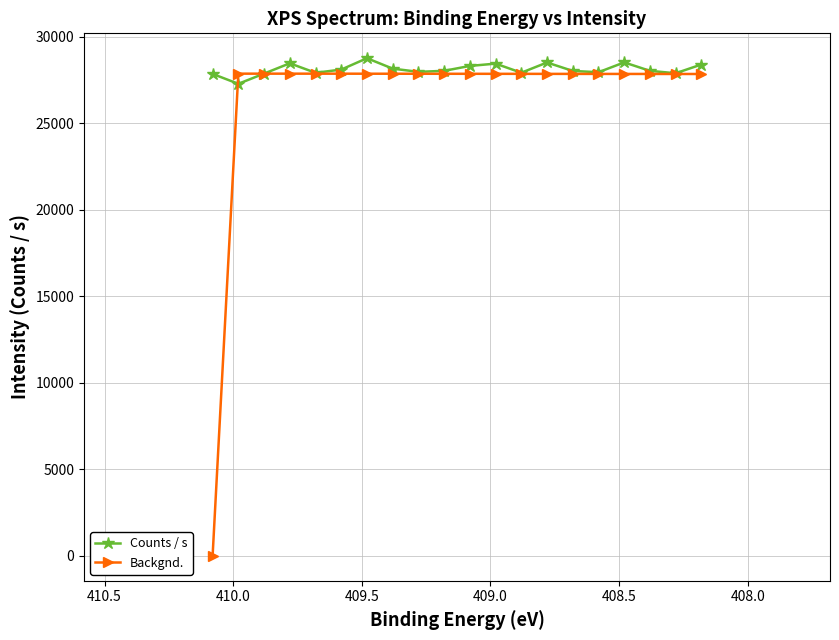

How many intersections are there between Counts / s and Backgnd.?

2